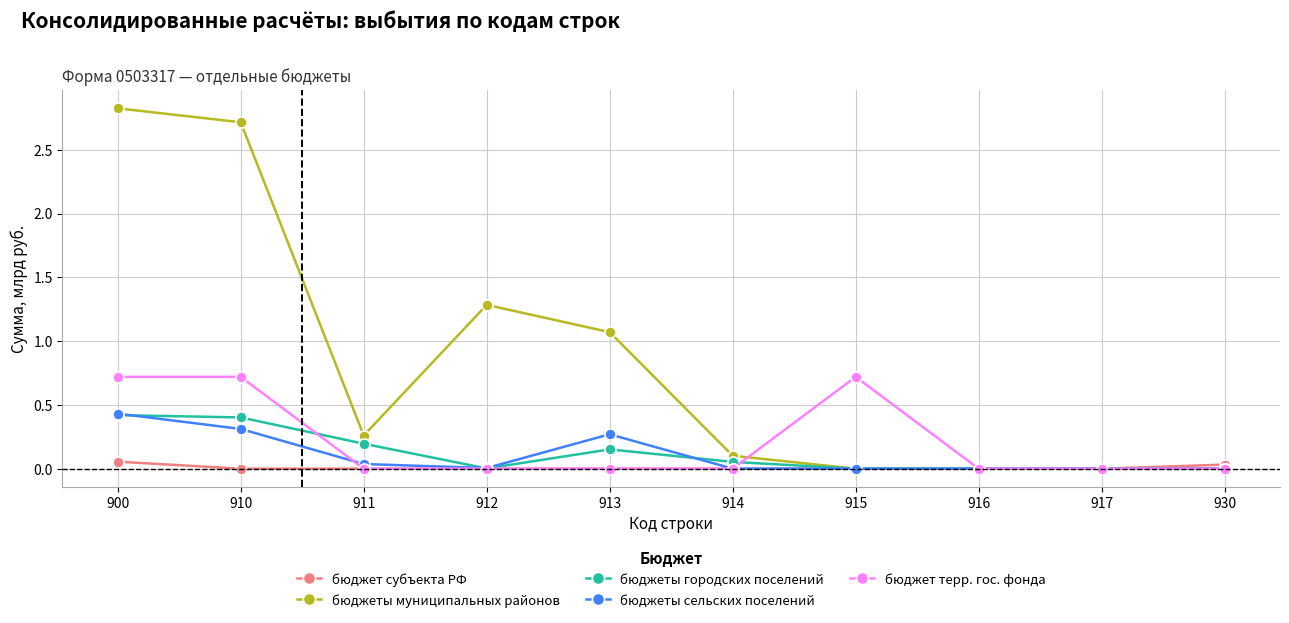

Which series has the largest range (max minus min)?

бюджеты муниципальных районов